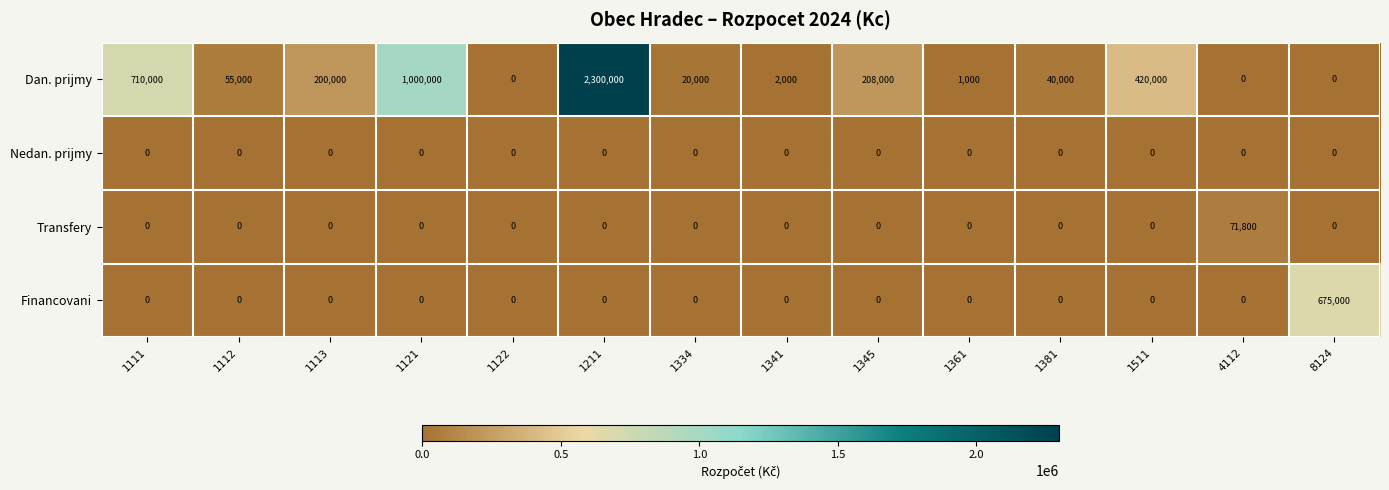

At which category does the chart reach its peak across all series?

1211